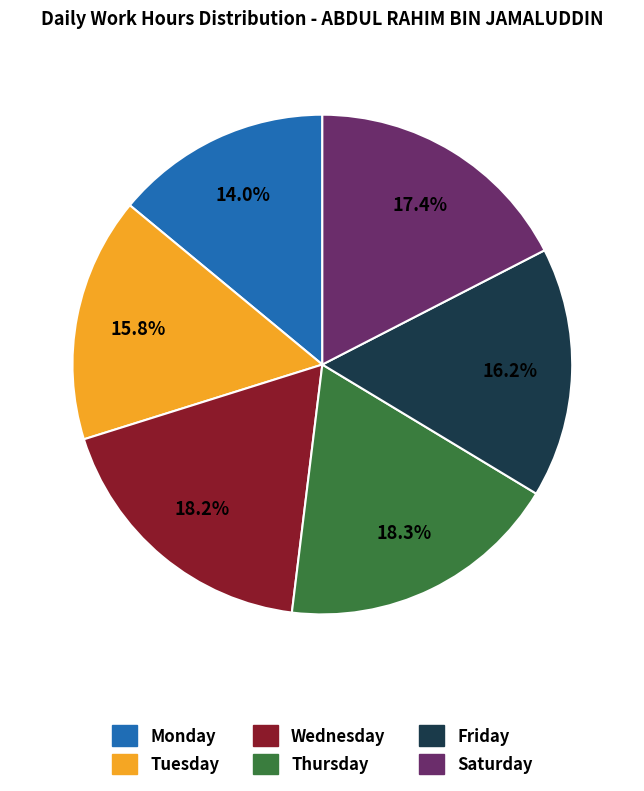

Is there any slice that represents more than half of the pie?

No